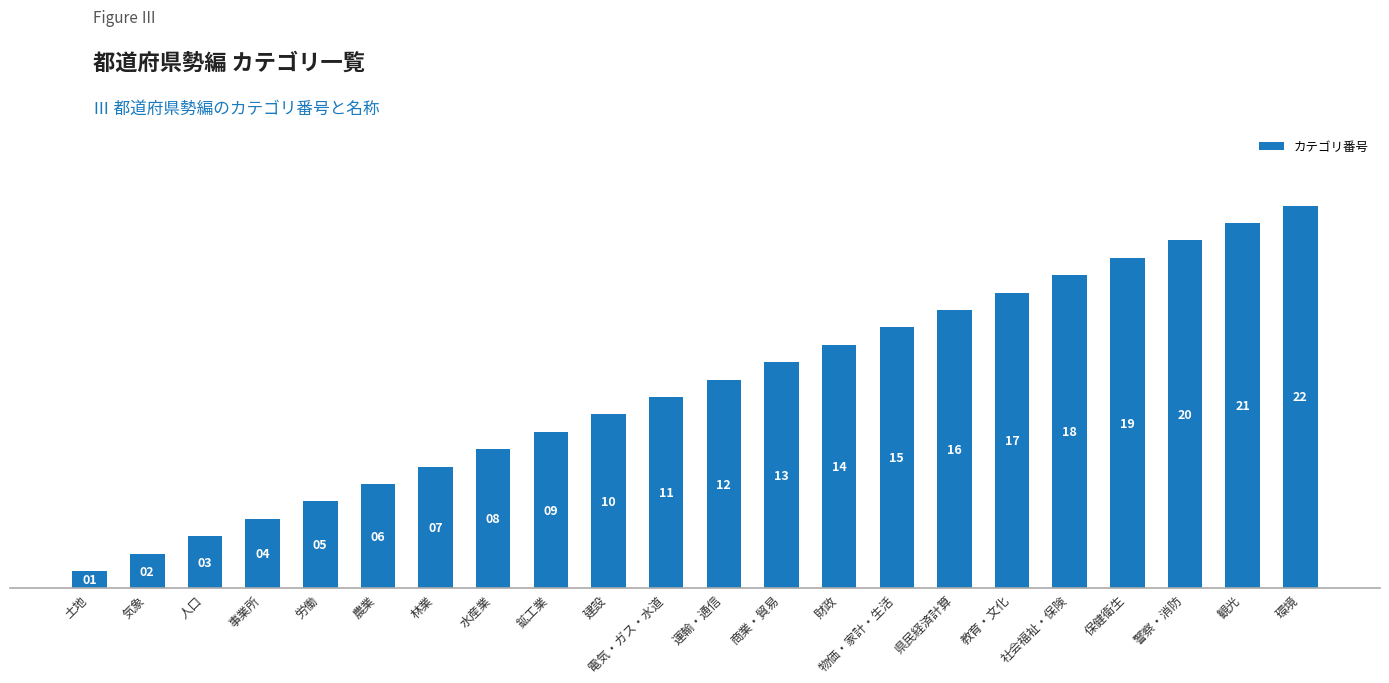

Reading left to right, transcribe all the data shown in this chart.

土地=1	気象=2	人口=3	事業所=4	労働=5	農業=6	林業=7	水産業=8	鉱工業=9	建設=10	電気・ガス・水道=11	運輸・通信=12	商業・貿易=13	財政=14	物価・家計・生活=15	県民経済計算=16	教育・文化=17	社会福祉・保険=18	保健衛生=19	警察・消防=20	観光=21	環境=22